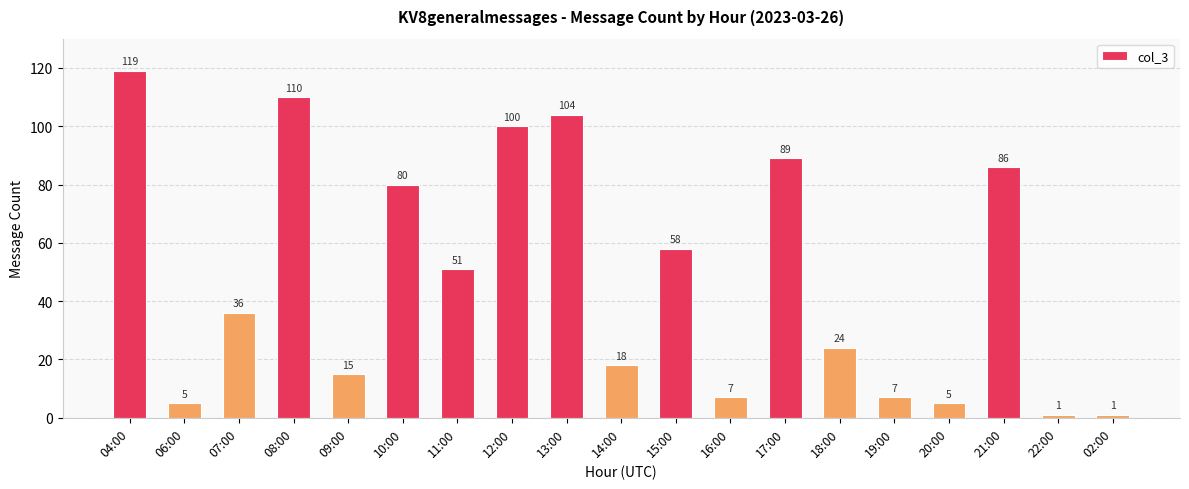

At which label is the value closest to 60?

15:00